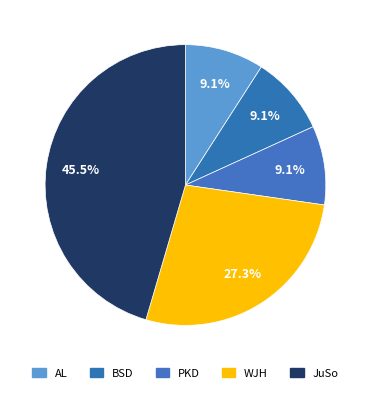

True or false: WJH accounts for 27% of the total.

True